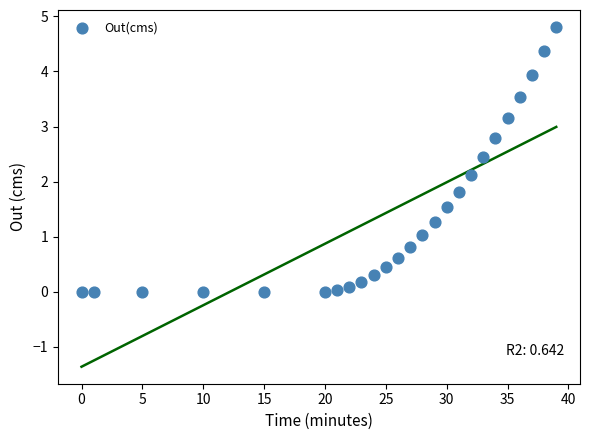

What Y value in the scatter plot is closest to 2?

2.1